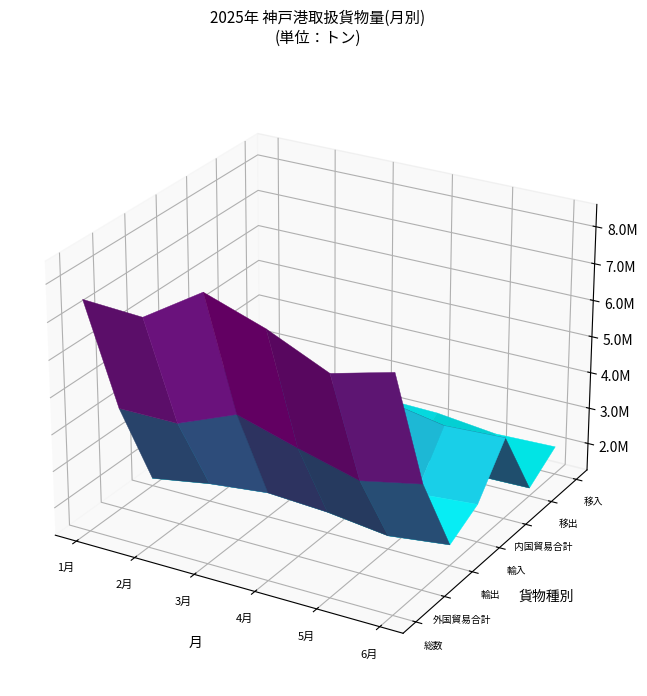

Which category has the lowest value in the 移入 series?

4